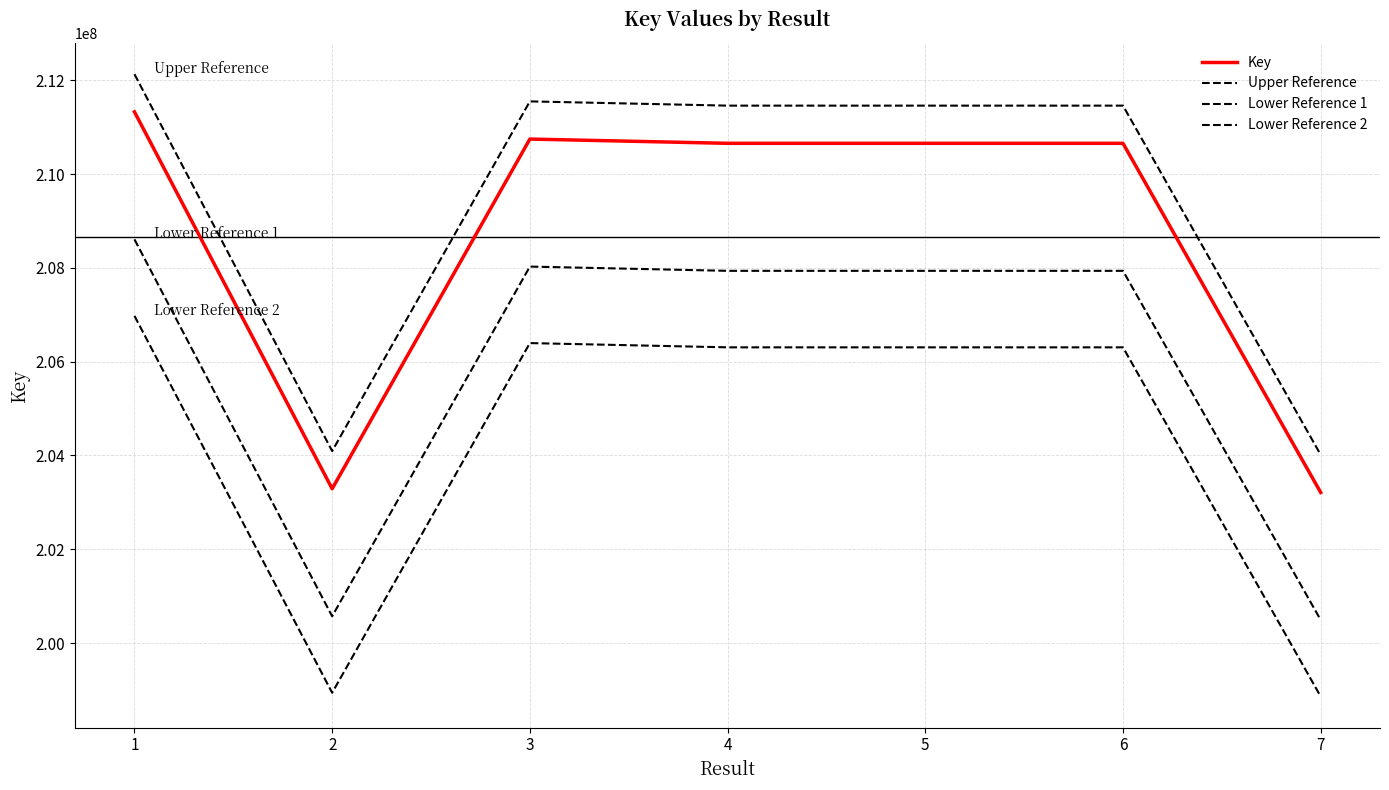

Where is Key nearest to the value 207268936?

5